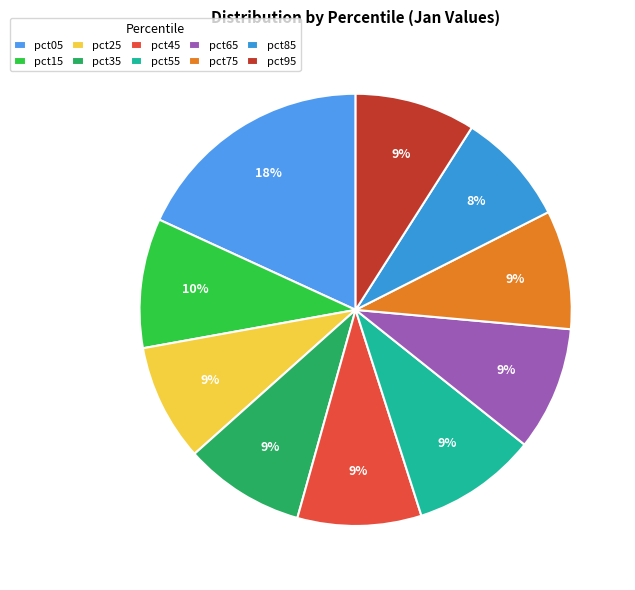

To the nearest percent, what portion does pct05 represent?

18%